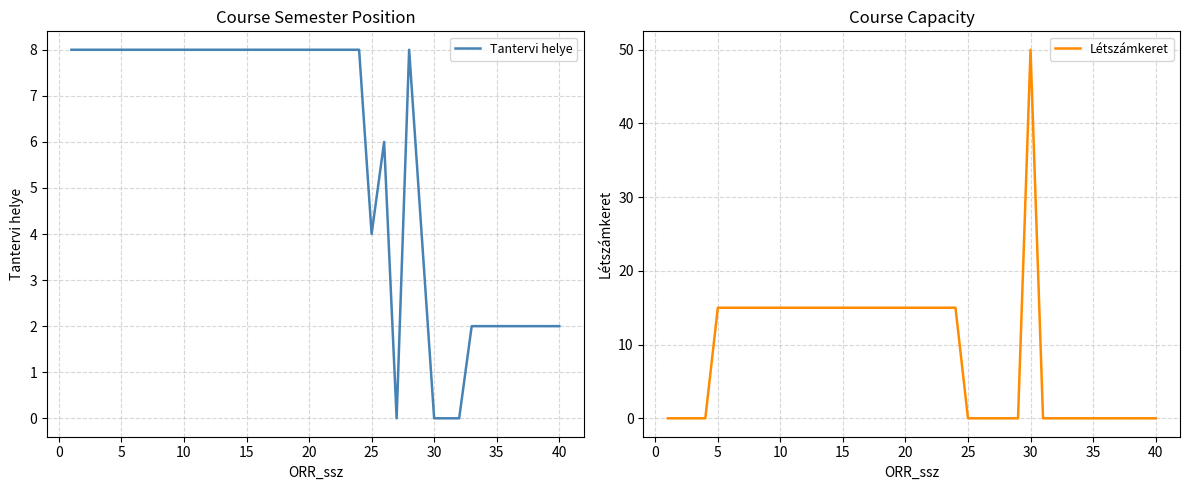

Which series has the largest total across all categories?

Létszámkeret